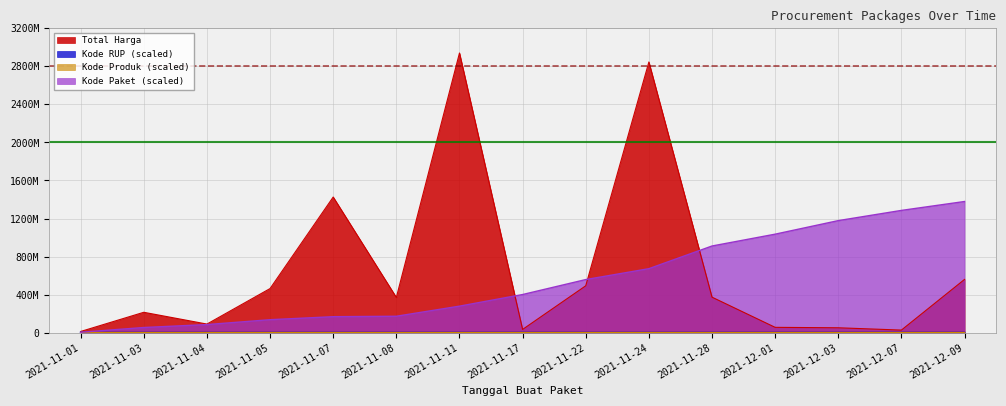

What is the label of the 11th point from the right?

2021-11-07